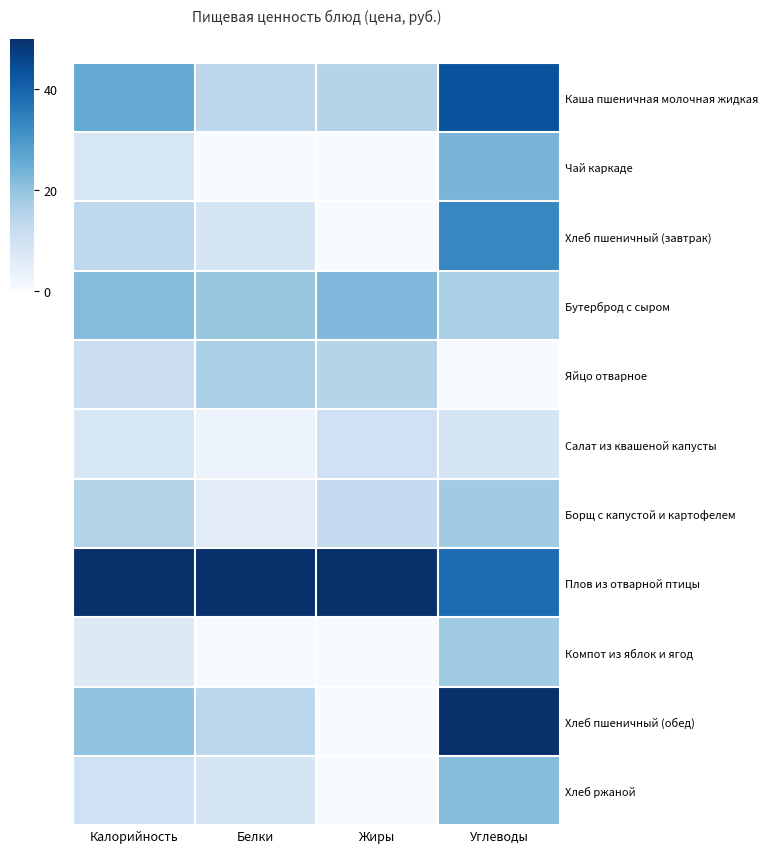

At which category is the sum across all series the highest?

Углеводы